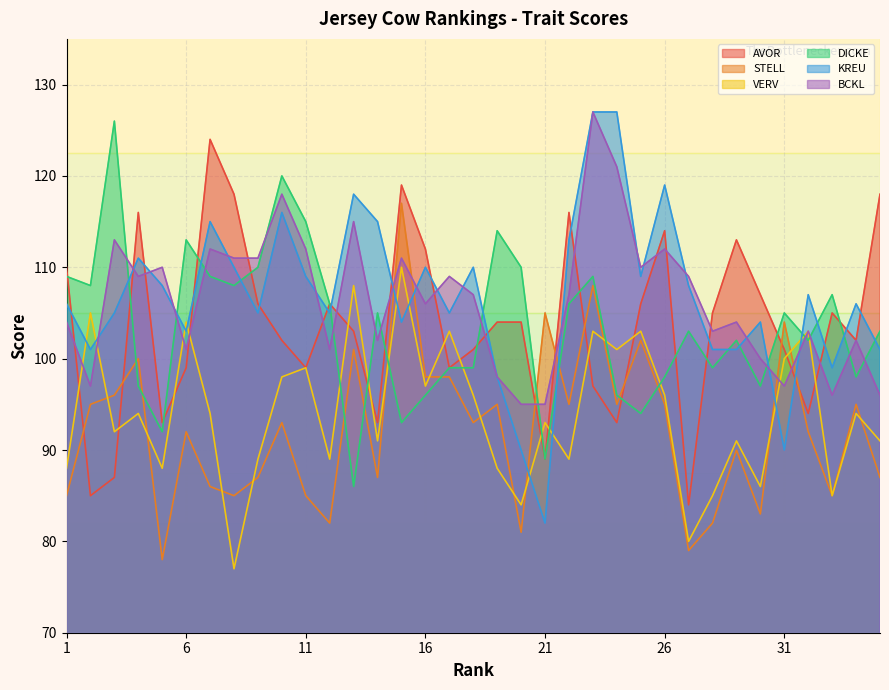

How many intersections are there between AVOR and KREU?

16